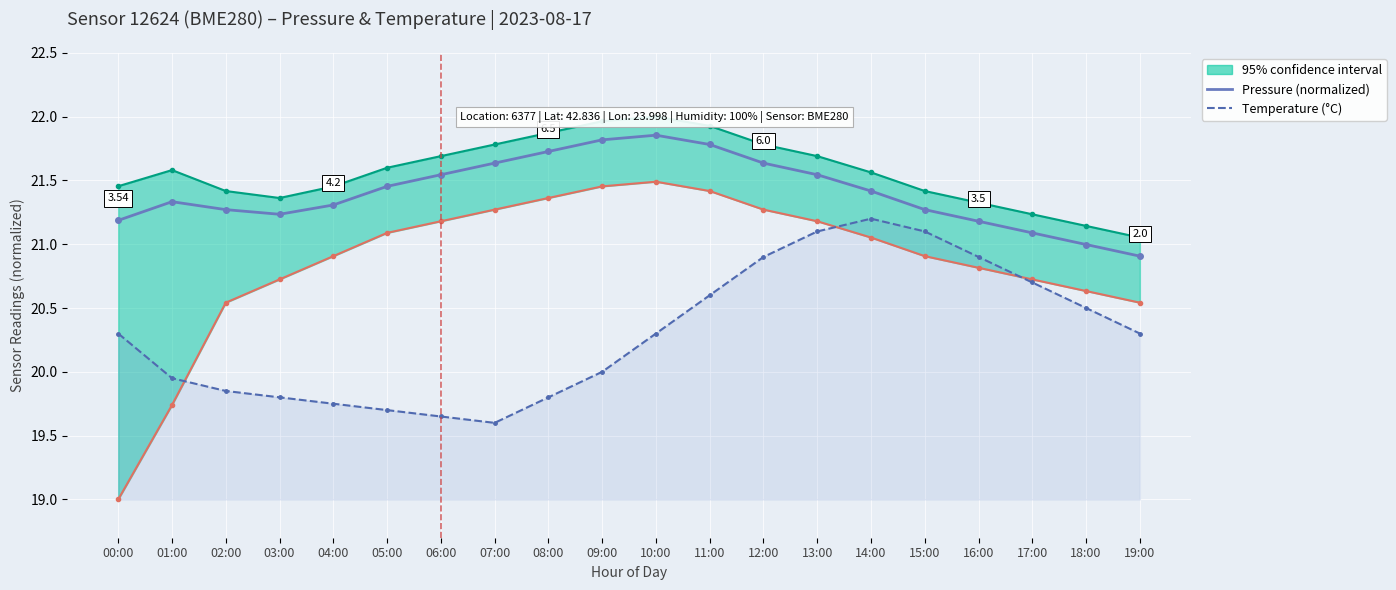

What is the greatest value displayed?

21.9